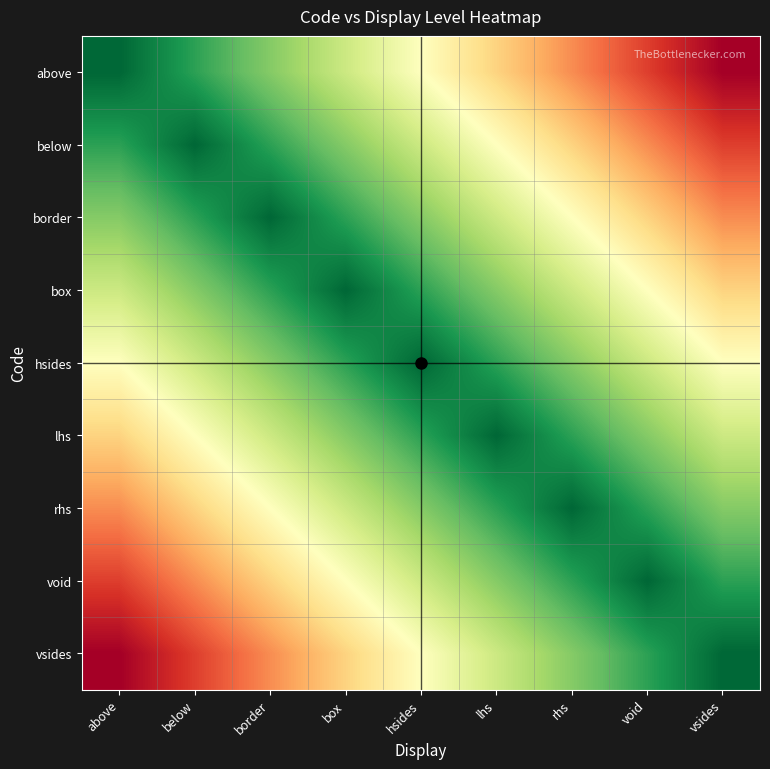

What is the total value across all series at above?

4.5